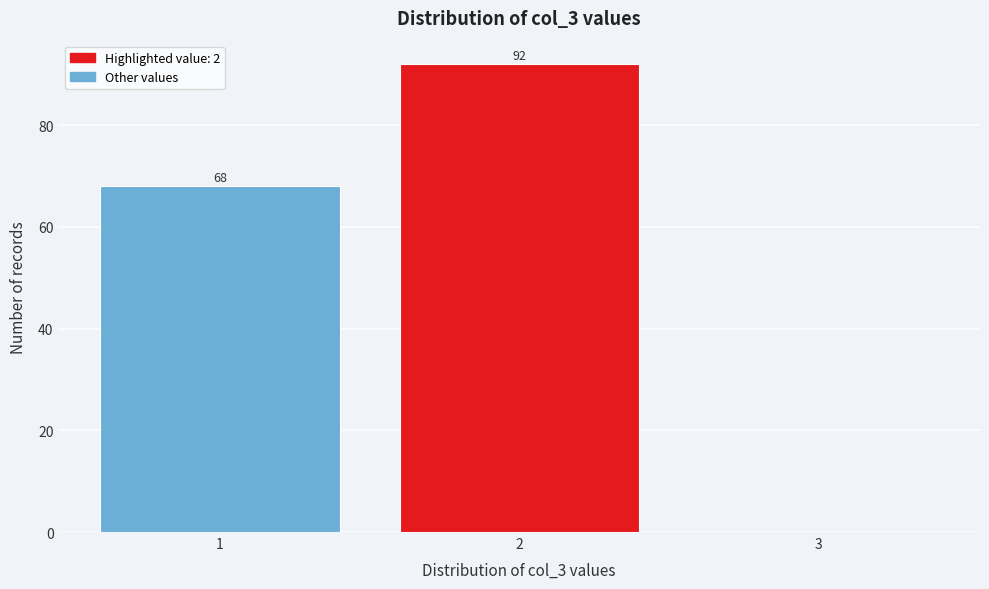

Which range on the x-axis has the tallest bar?

1.5 to 2.5